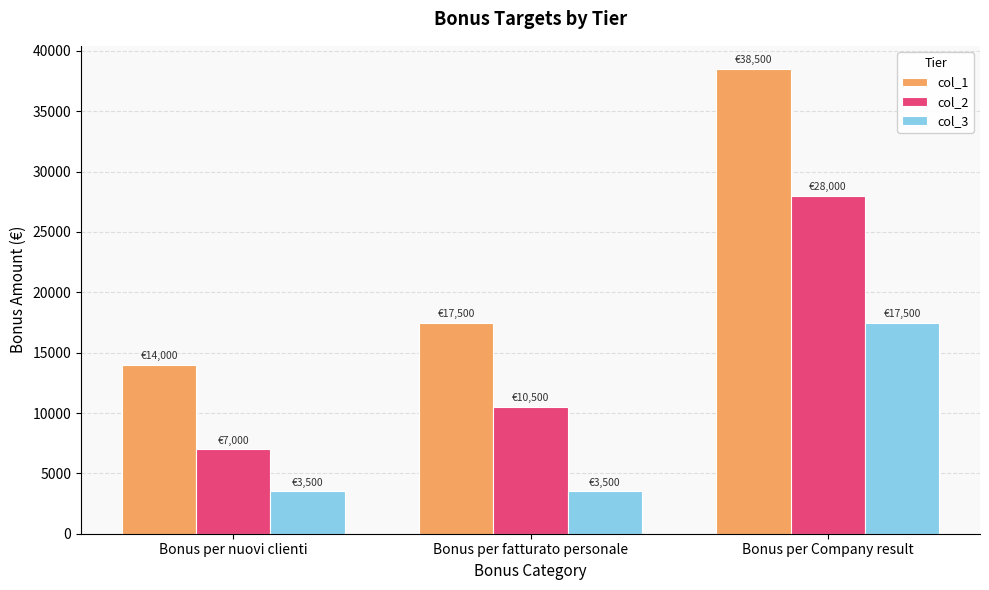

List the series in order of their peak value, highest first.

col_1, col_2, col_3